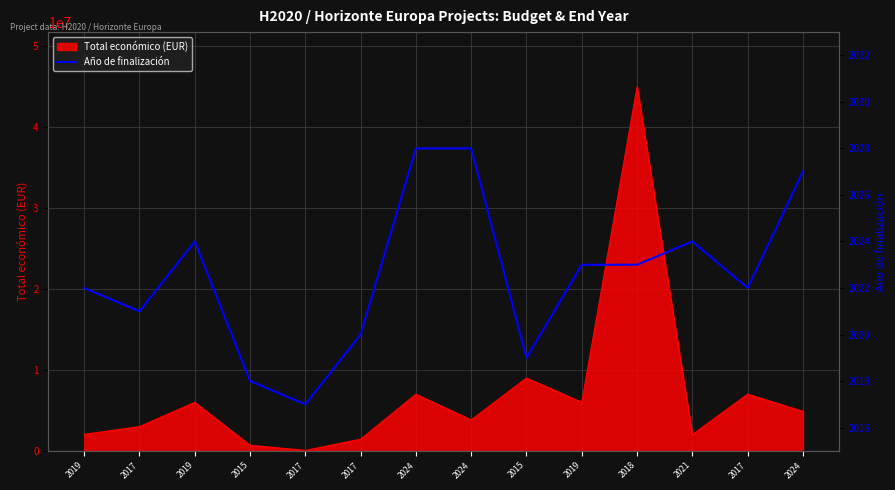

The value at 2015 is 436. True or false?

False